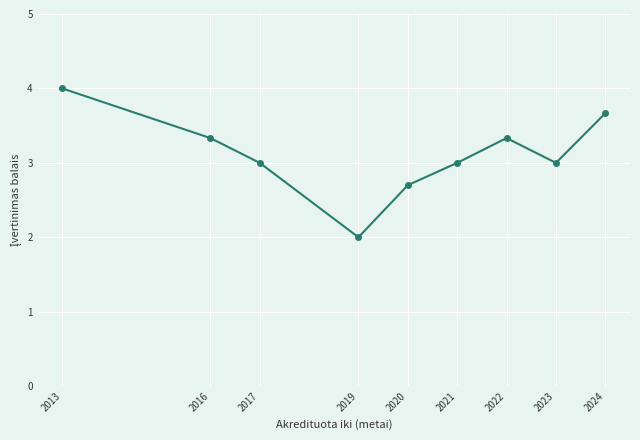

Is it true that the value at 2017 is 3.0?

True